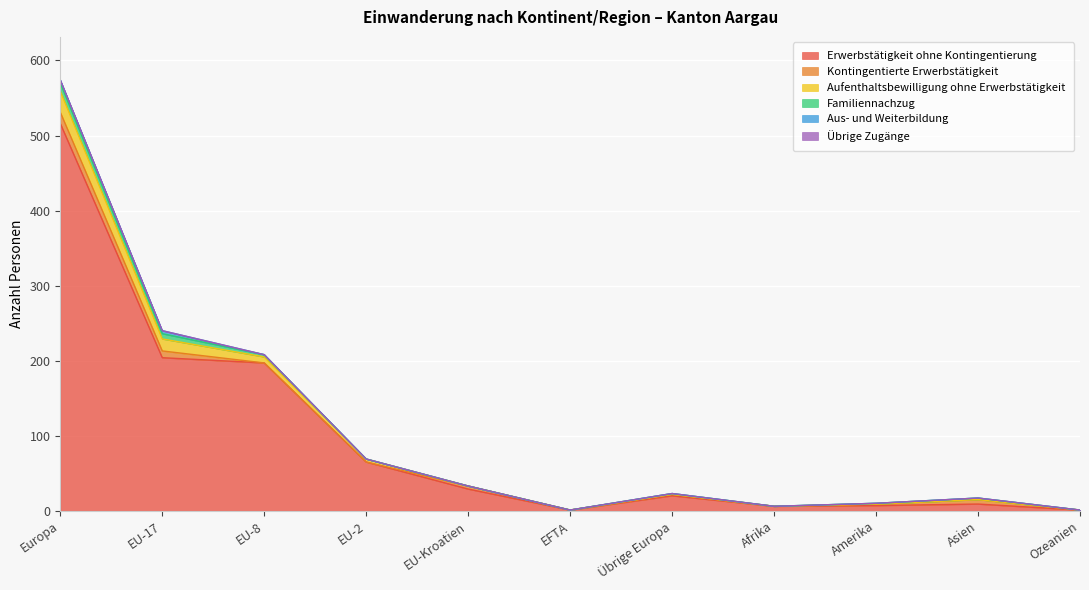

What value does the Erwerbstätigkeit ohne Kontingentierung series have at EU-Kroatien?

29